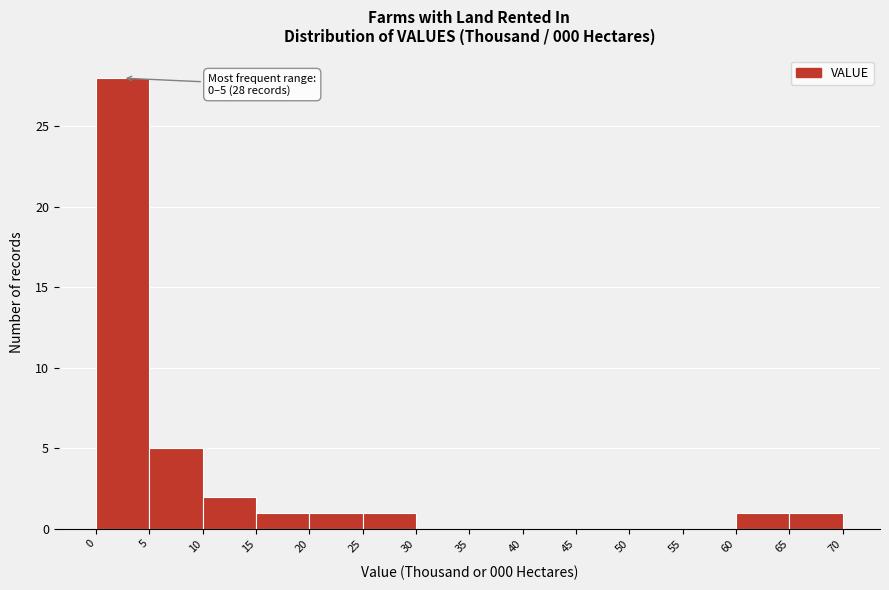

Over which range of the x-axis is the bar tallest?

0 to 5